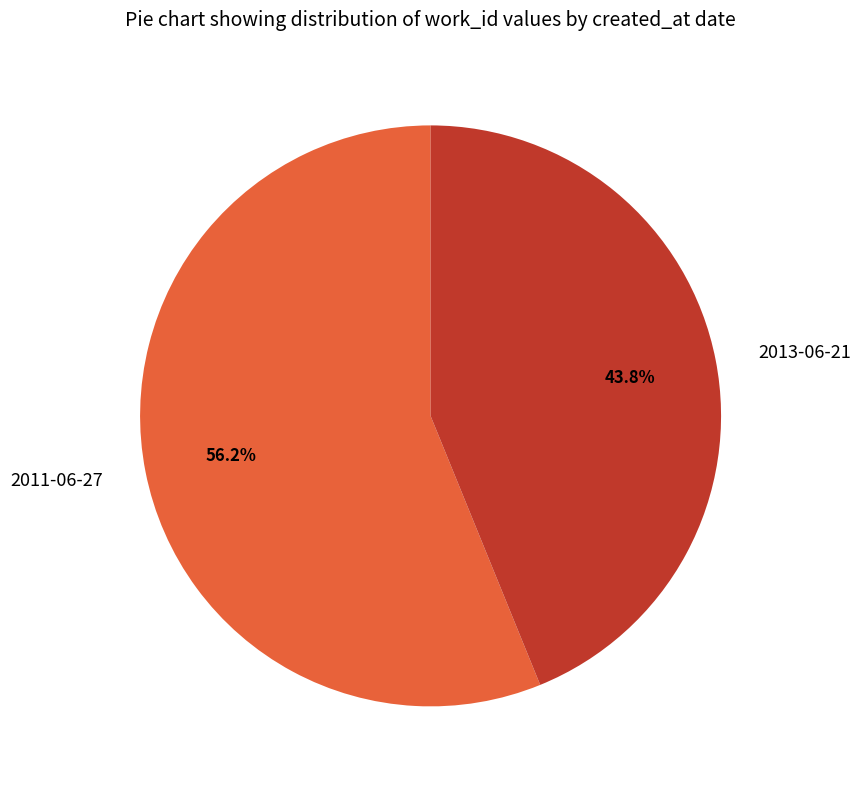

To the nearest percent, what percentage of the pie is 2011-06-27?

56%